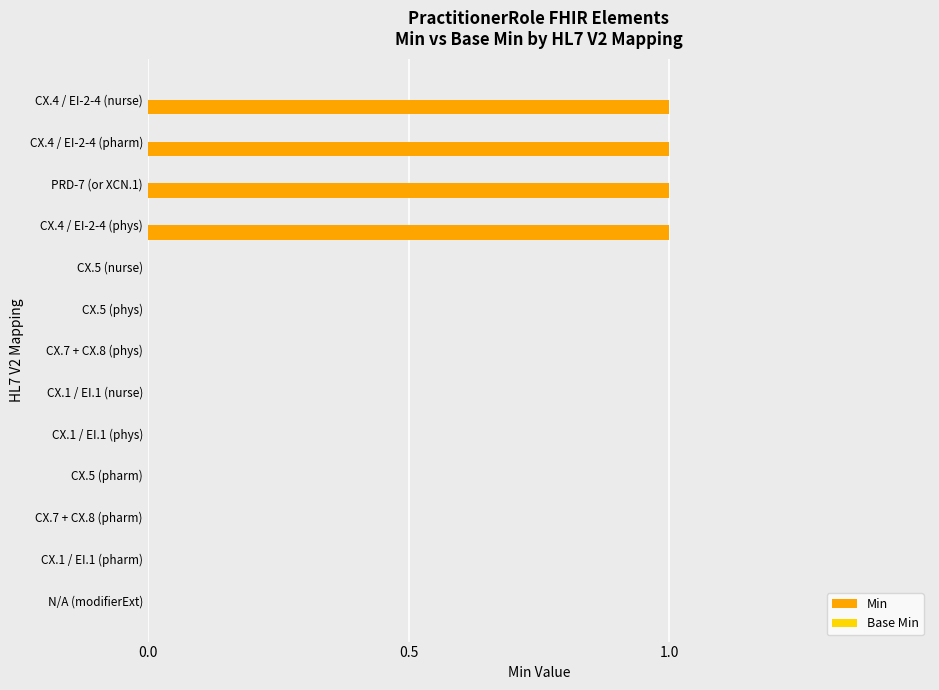

What is the sum of all values?

4